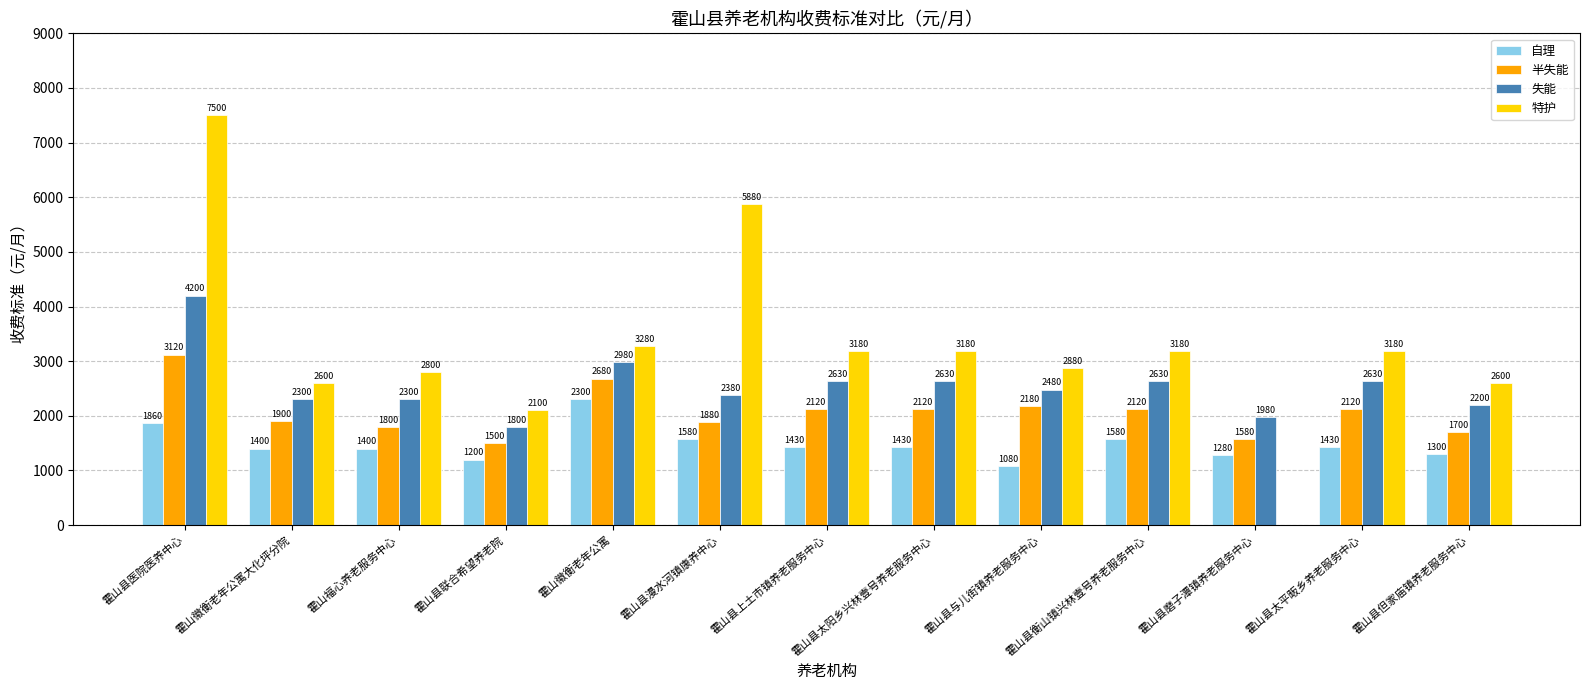

Is the value of 特护 at 霍山县太阳乡兴林壹号养老服务中心 greater than the value of 自理 at 霍山县但家庙镇养老服务中心?

Yes